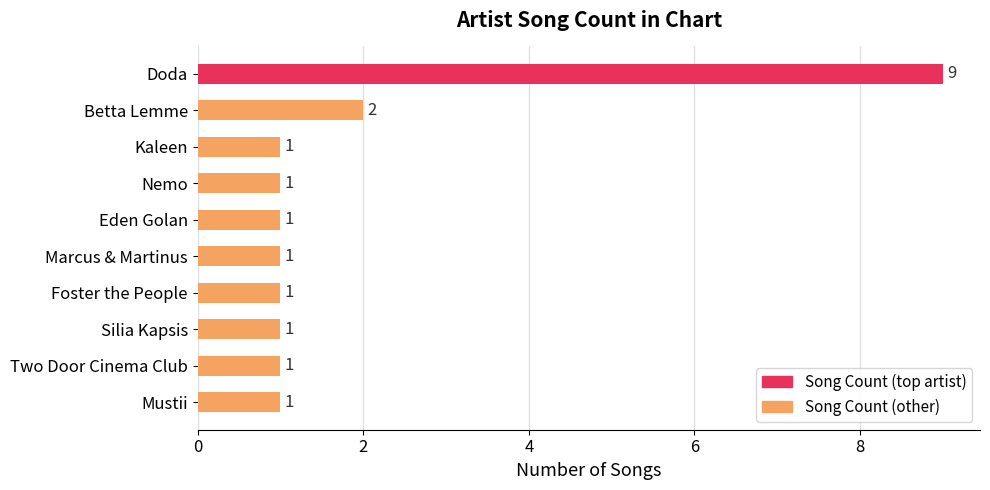

What is the sum of all values?

19